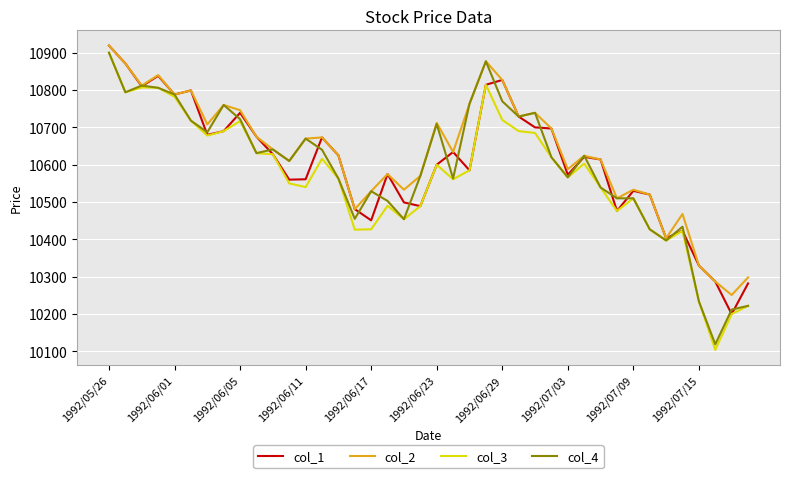

Which series has the widest spread of values?

col_3